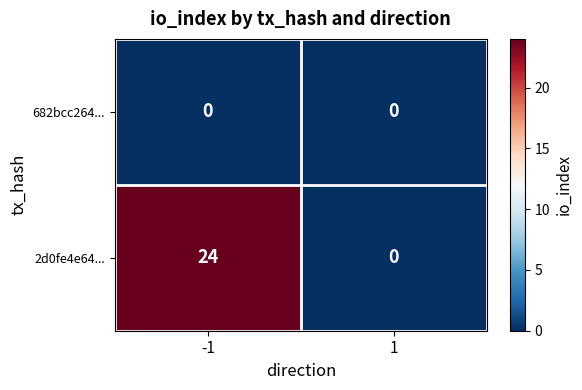

Rank the series by their maximum value, from lowest to highest.

682bcc264..., 2d0fe4e64...